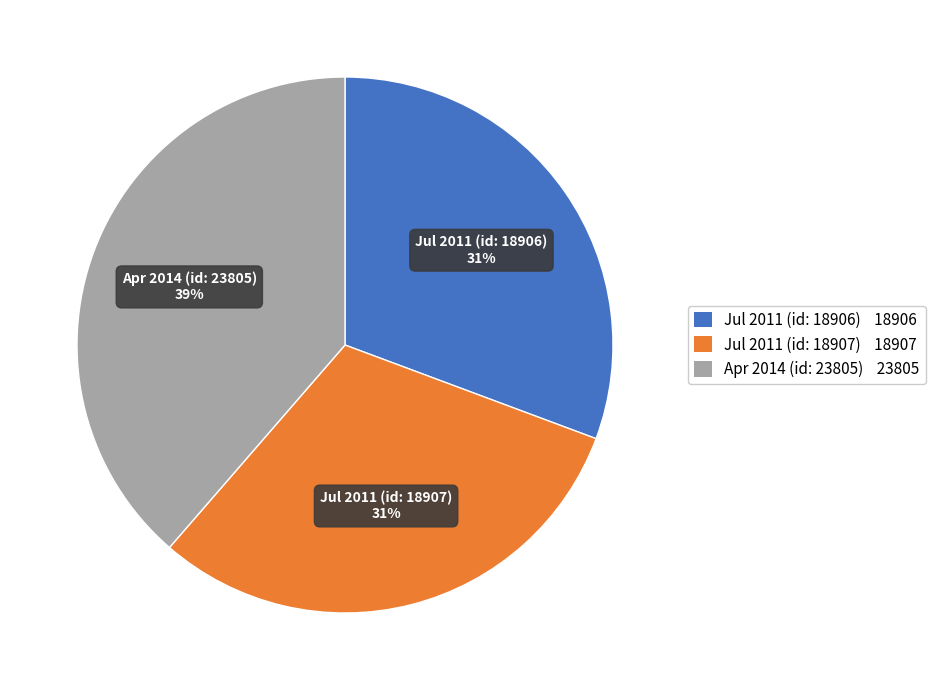

To the nearest percent, what percentage of the pie is Jul 2011 (id: 18907)?

31%